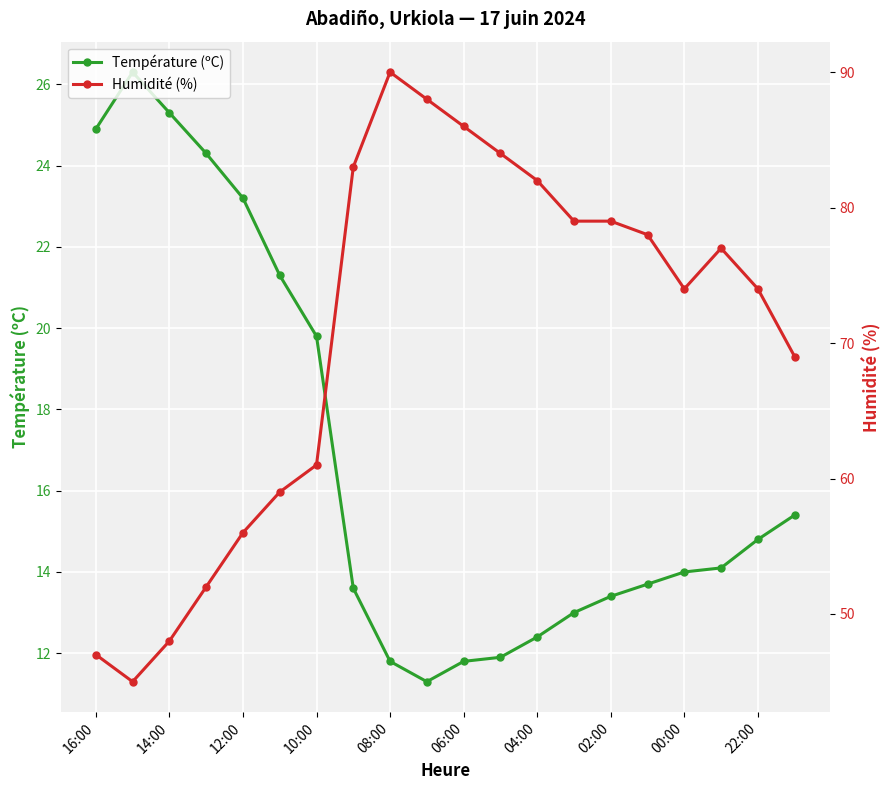

What is the maximum value for Température (ºC)?

26.3